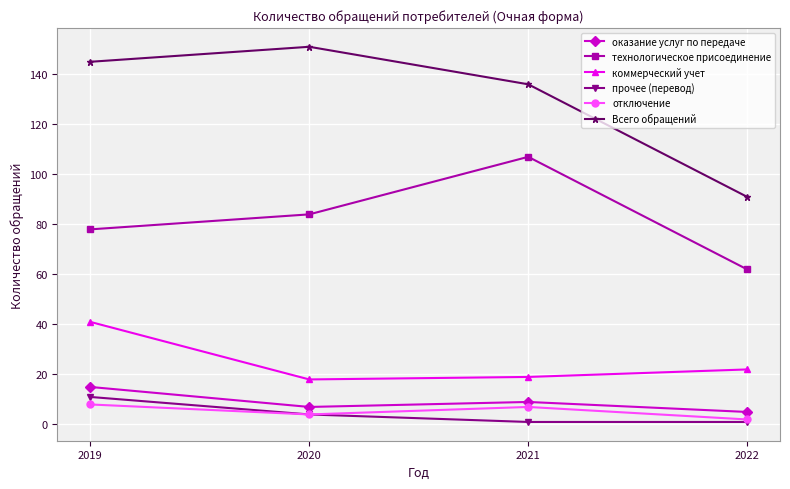

Is this an area chart (filled region under the line)?

No